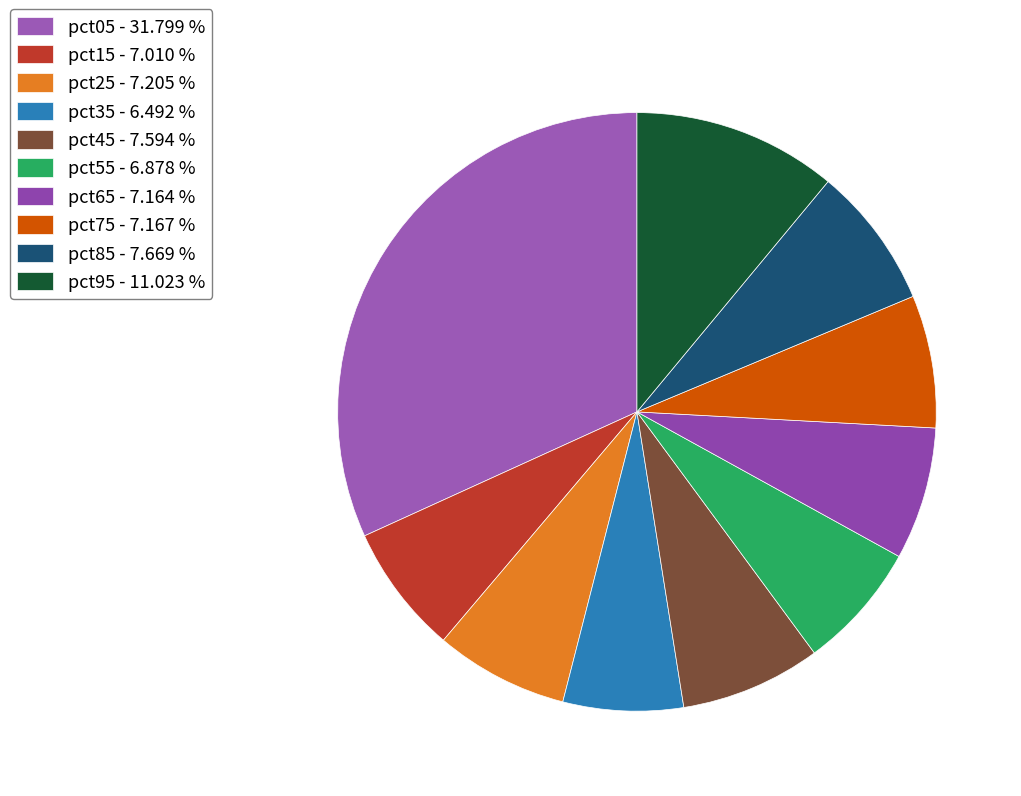

To the nearest percent, what percentage of the pie is pct75?

7%